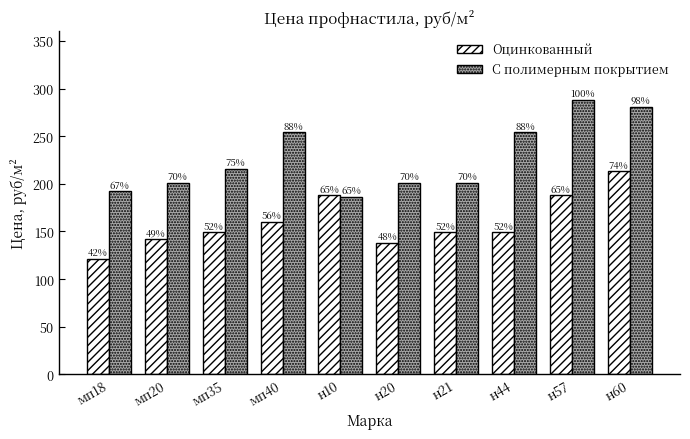

How many groups of bars are there?

10